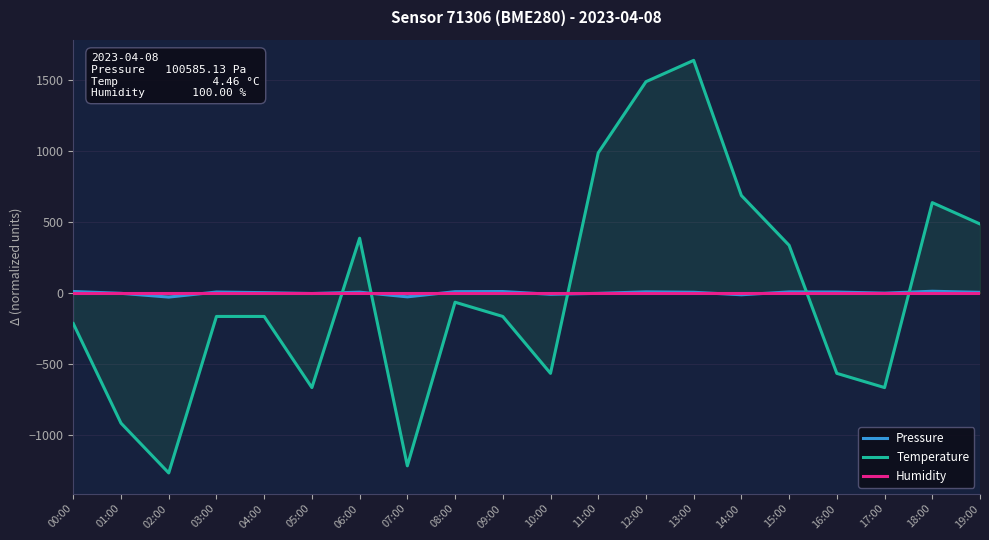

What is the total value across all series at 02:00?

-1293.9